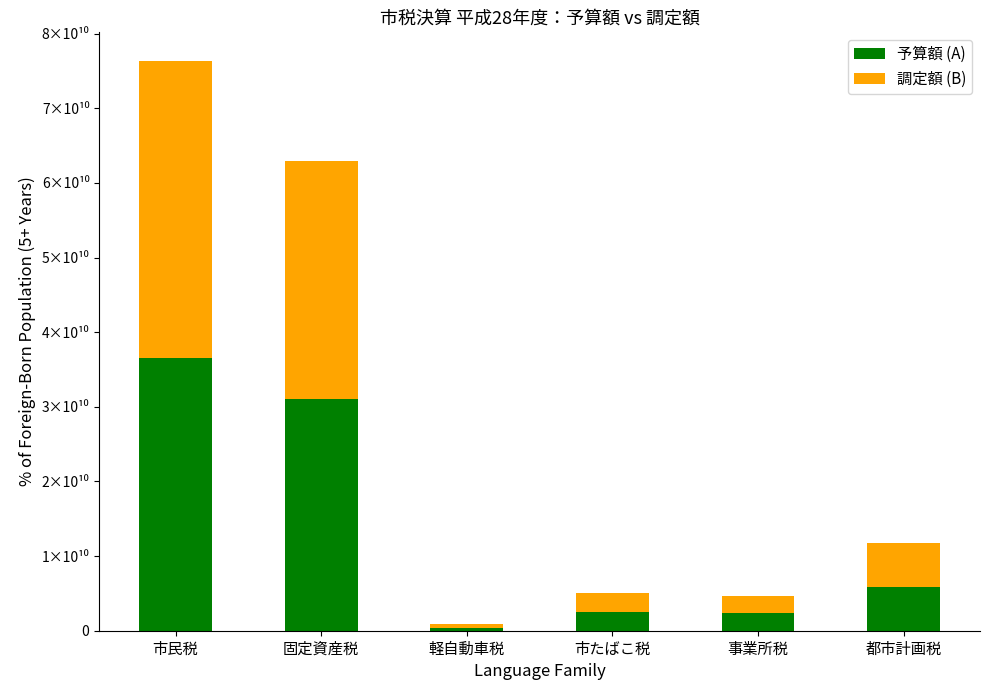

The 予算額 (A) series shows 4056082664 at 事業所税. True or false?

False